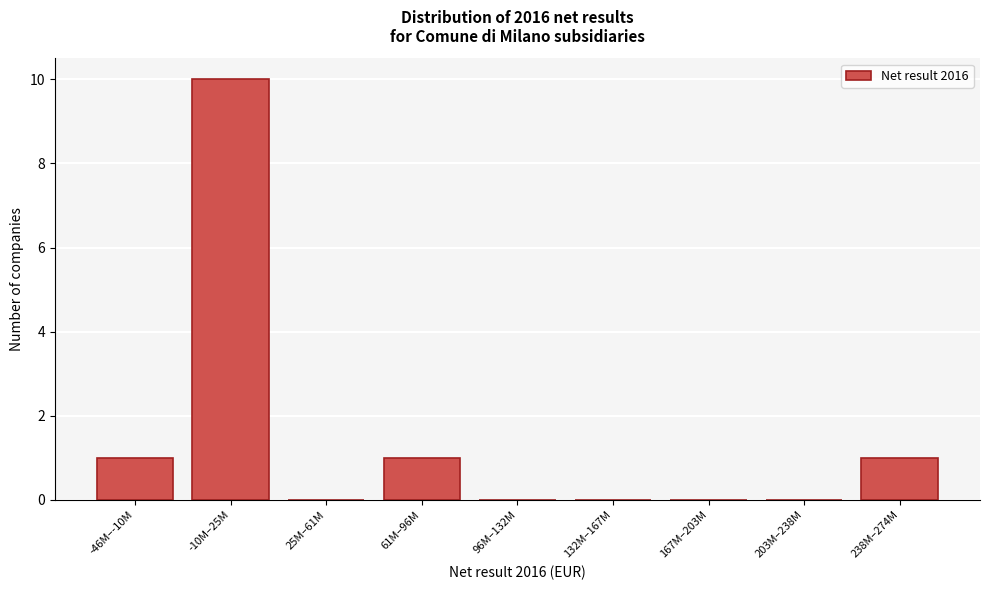

Reading right to left, transcribe all the data shown in this chart.

238M–274M=1	203M–238M=0	167M–203M=0	132M–167M=0	96M–132M=0	61M–96M=1	25M–61M=0	-10M–25M=10	-46M–-10M=1